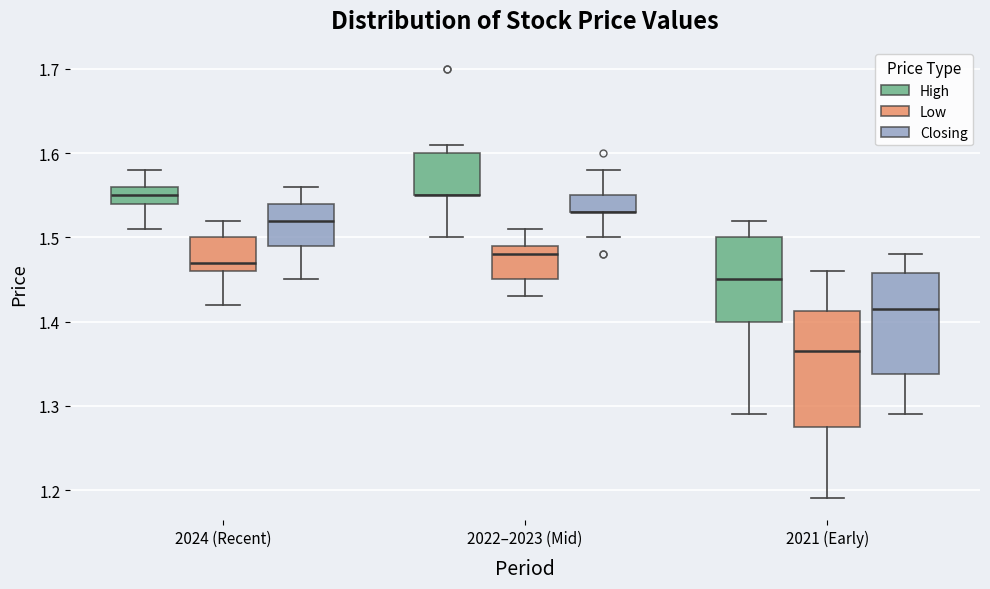

Where does the median line of the box for 2021 (Early) (Closing) sit on the y-axis? The values are not printed on the chart, so give them approximately, as read against the axis.

1.42